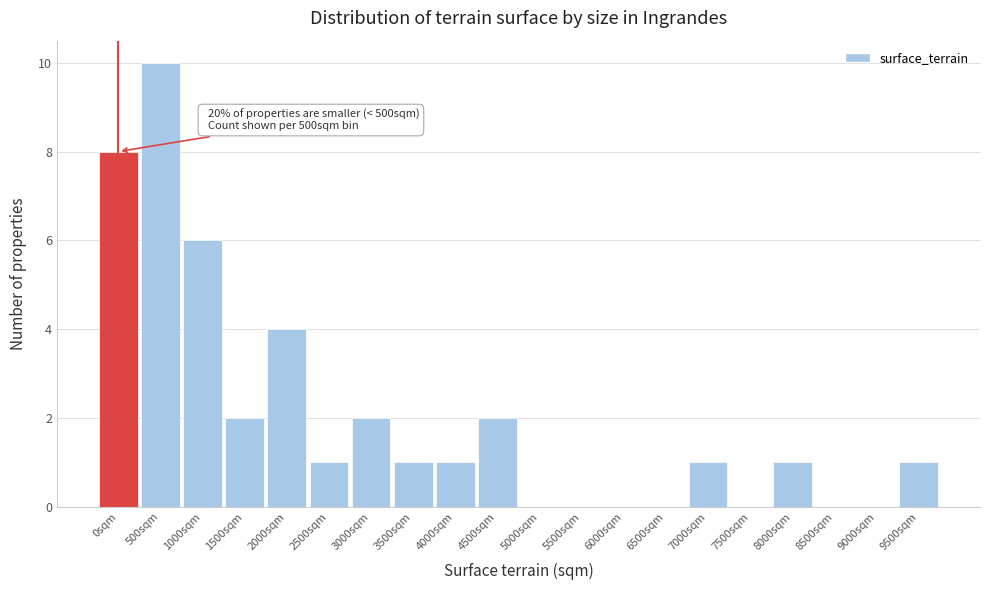

Reading right to left, what are all the values shown in this chart?

9500sqm=1	9000sqm=0	8500sqm=0	8000sqm=1	7500sqm=0	7000sqm=1	6500sqm=0	6000sqm=0	5500sqm=0	5000sqm=0	4500sqm=2	4000sqm=1	3500sqm=1	3000sqm=2	2500sqm=1	2000sqm=4	1500sqm=2	1000sqm=6	500sqm=10	0sqm=8